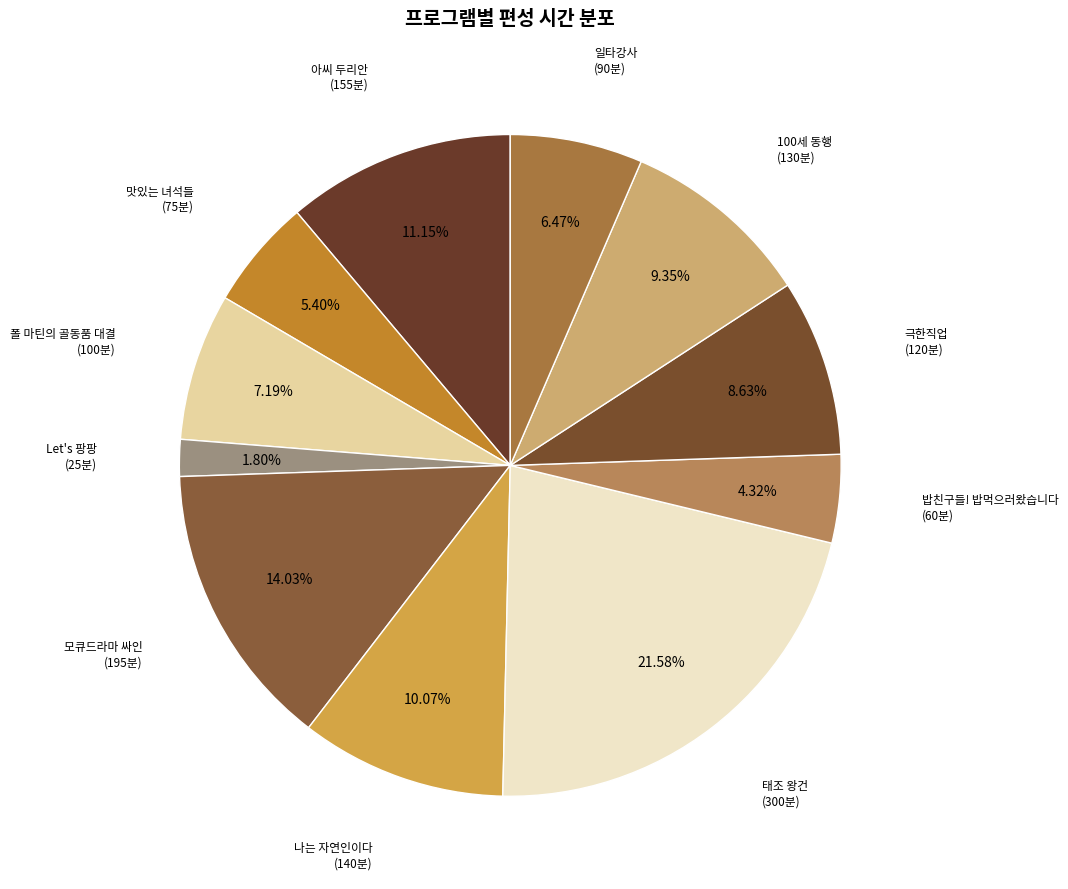

Count the number of slices in the pie.

11